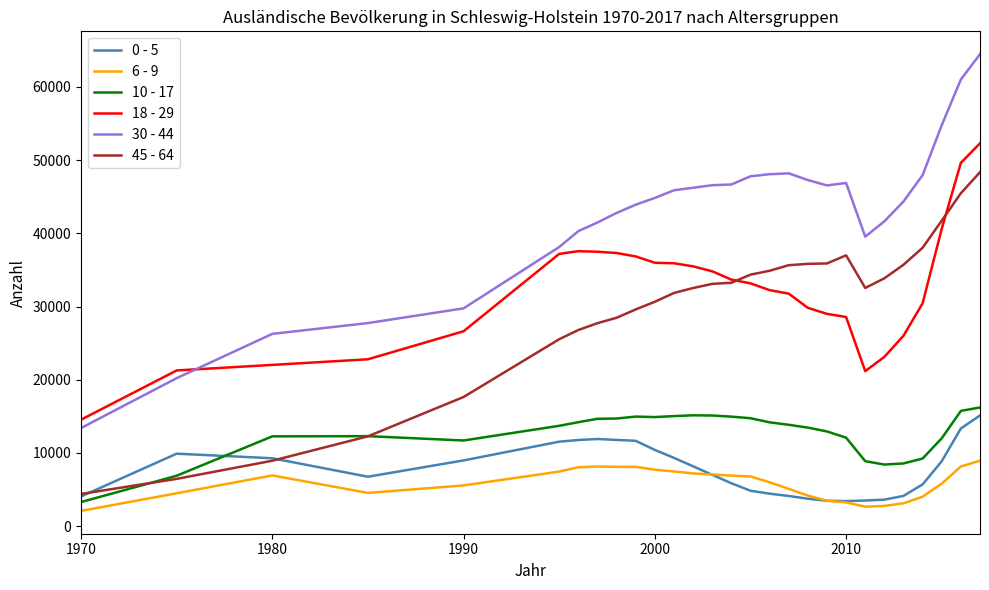

True or false: 6 - 9 and 18 - 29 cross at least once.

False